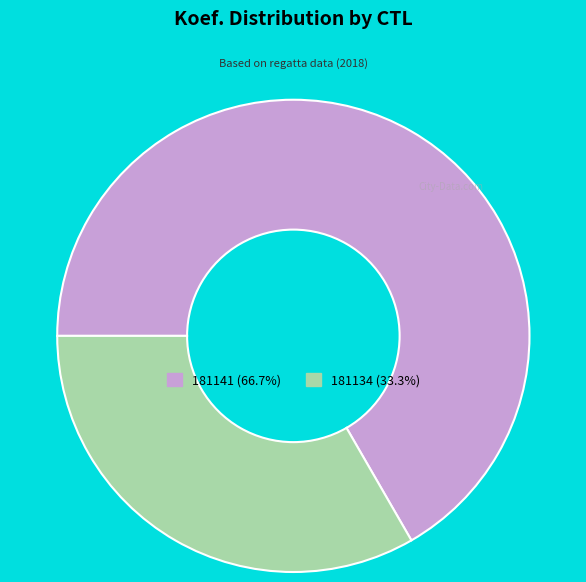

True or false: 181141 accounts for 67% of the total.

True